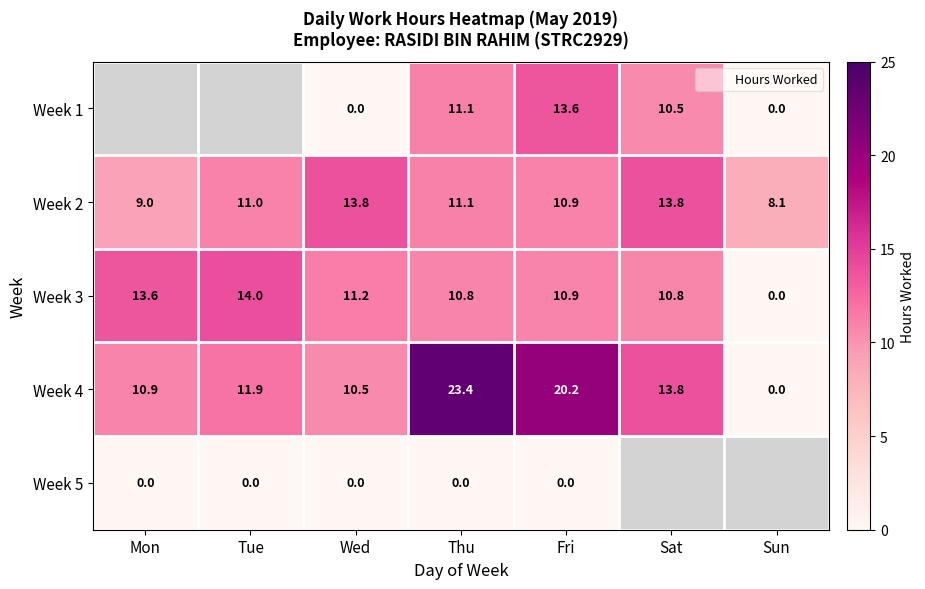

The value of Week 3 at Sat is 3.8. True or false?

False